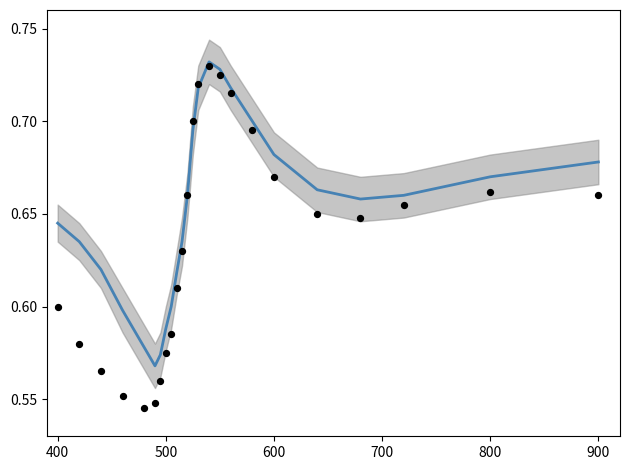

Which series has the largest total across all categories?

Fitted